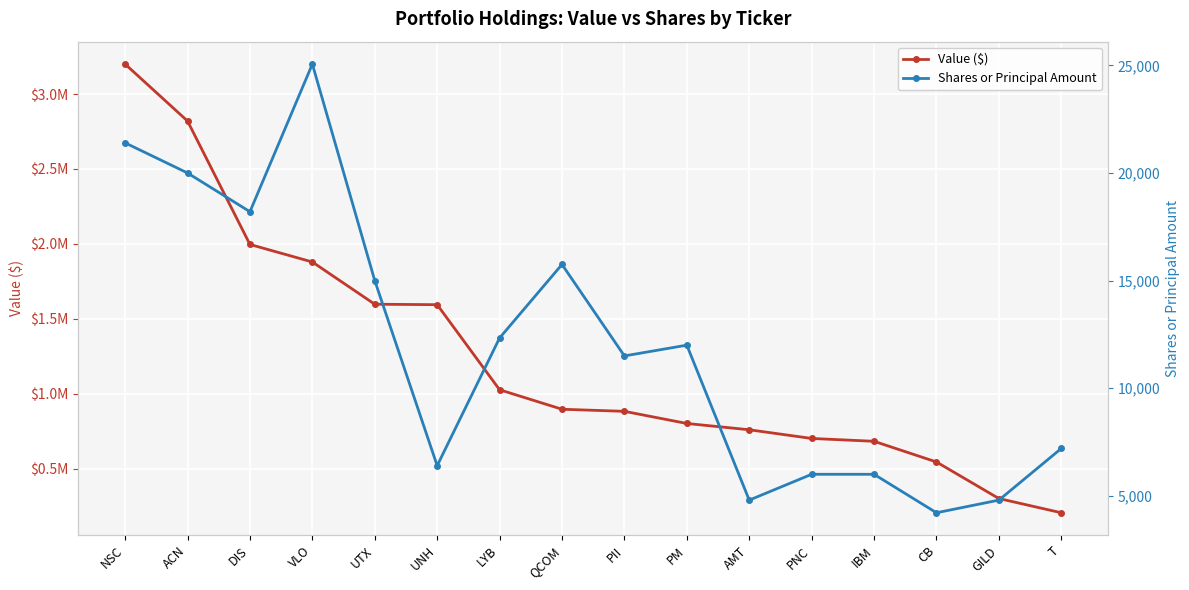

How many distinct data groups are displayed?

2